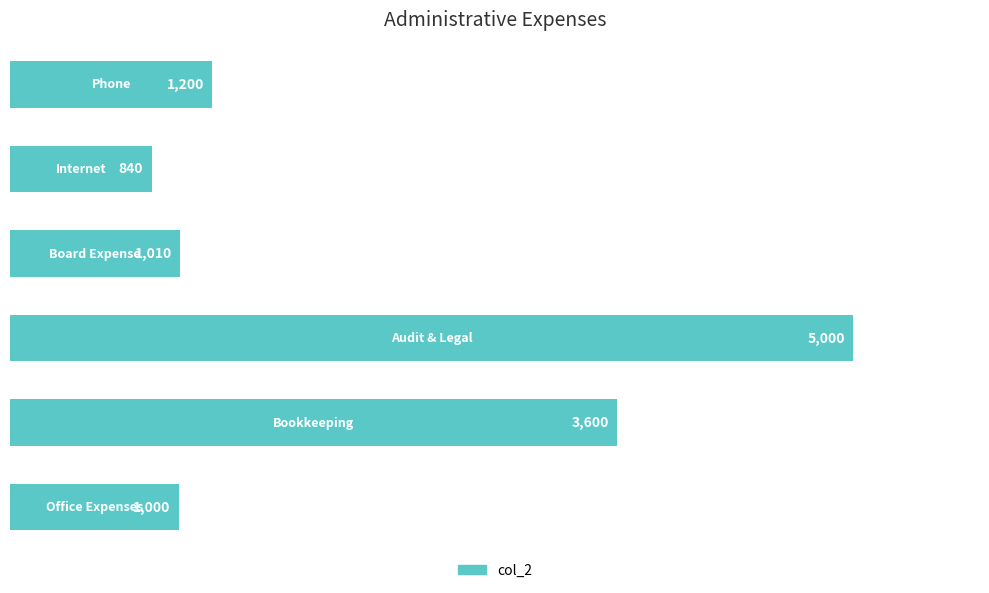

Reading top to bottom, transcribe all the data shown in this chart.

1200	840	1010	5000	3600	1000